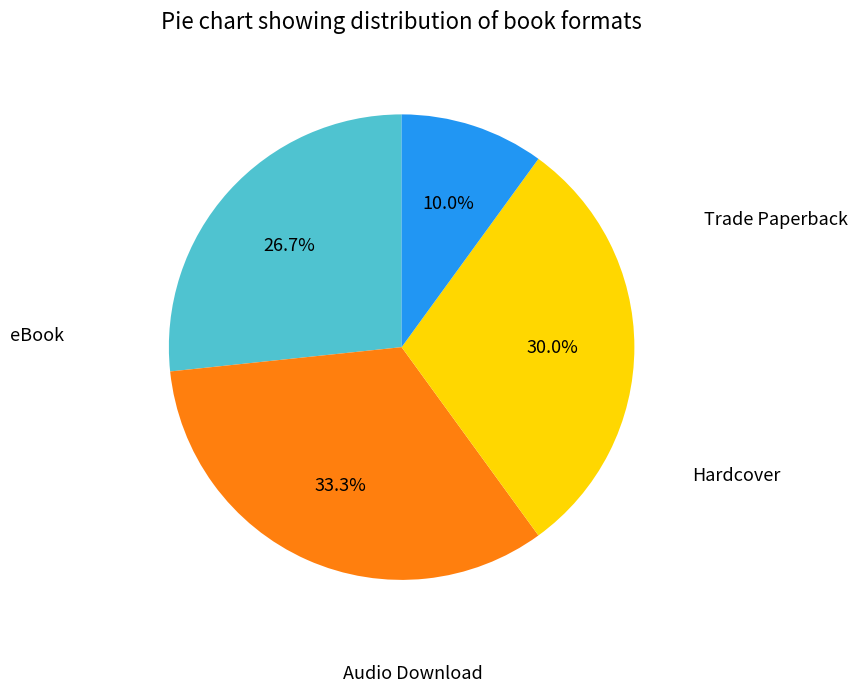

Is there any slice that represents more than half of the pie?

No